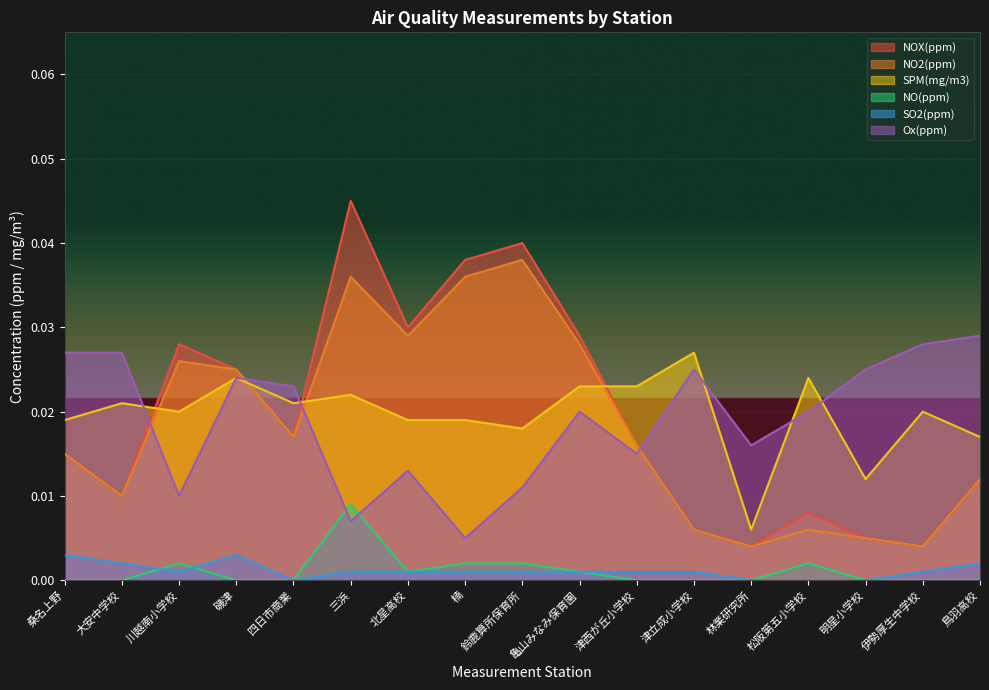

Which series has the widest spread of values?

NOX(ppm)